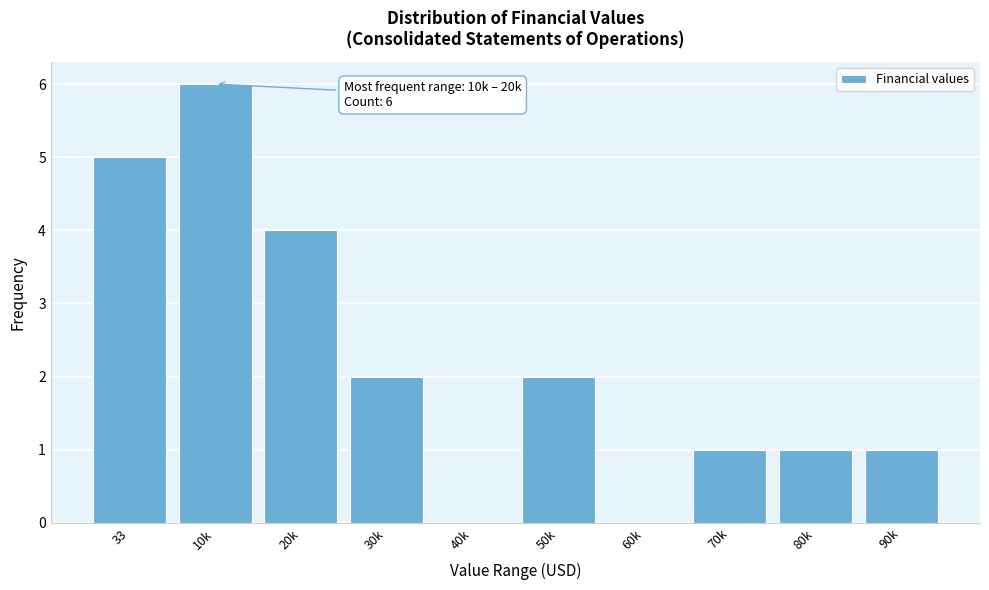

Reading right to left, transcribe all the data shown in this chart.

90k=1	80k=1	70k=1	60k=0	50k=2	40k=0	30k=2	20k=4	10k=6	33=5